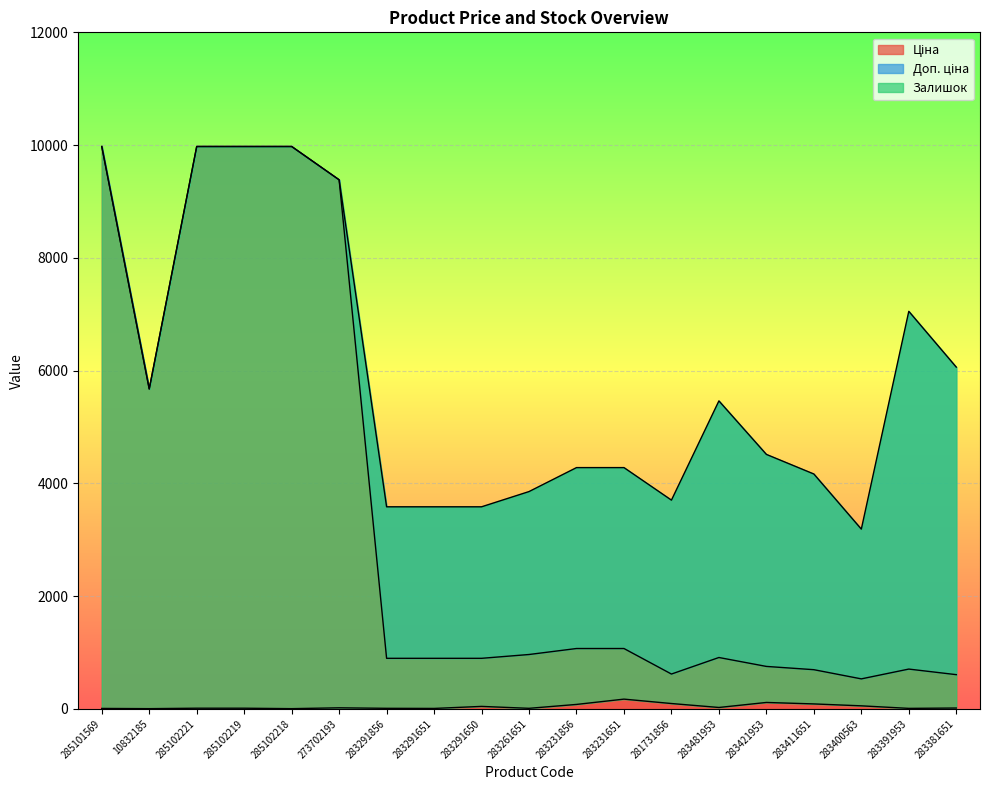

True or false: Залишок has more than 0 interior local peaks.

True